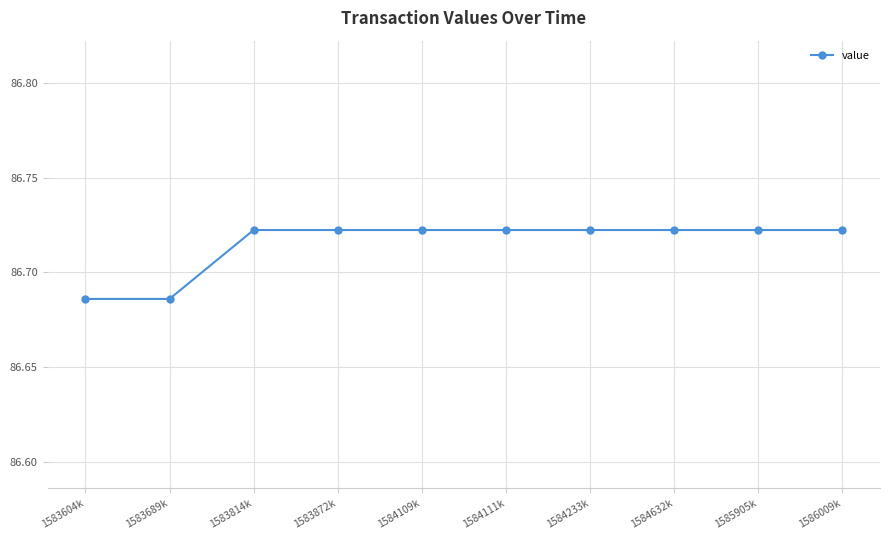

What is the sum of the values at 1585905k and 1586009k?

173.4